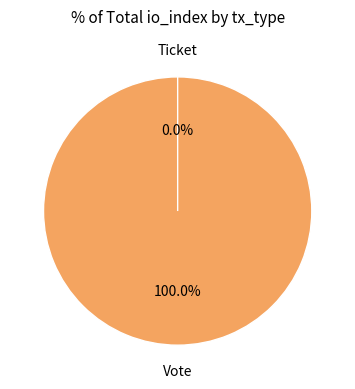

To the nearest percent, what is the average slice percentage?

50%